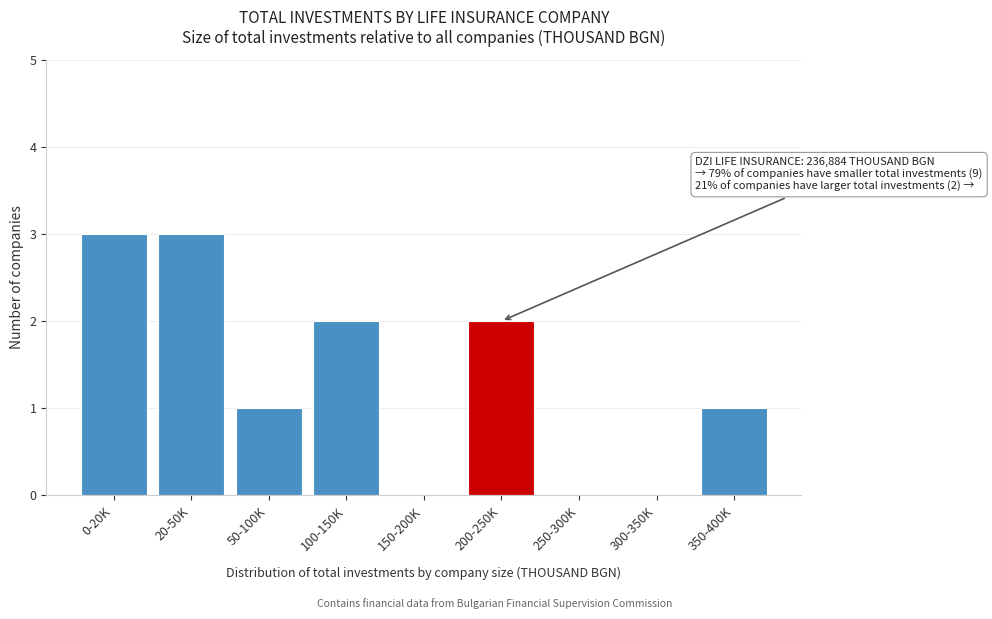

Reading right to left, list all the values displayed in this chart.

350-400K=1	300-350K=0	250-300K=0	200-250K=2	150-200K=0	100-150K=2	50-100K=1	20-50K=3	0-20K=3